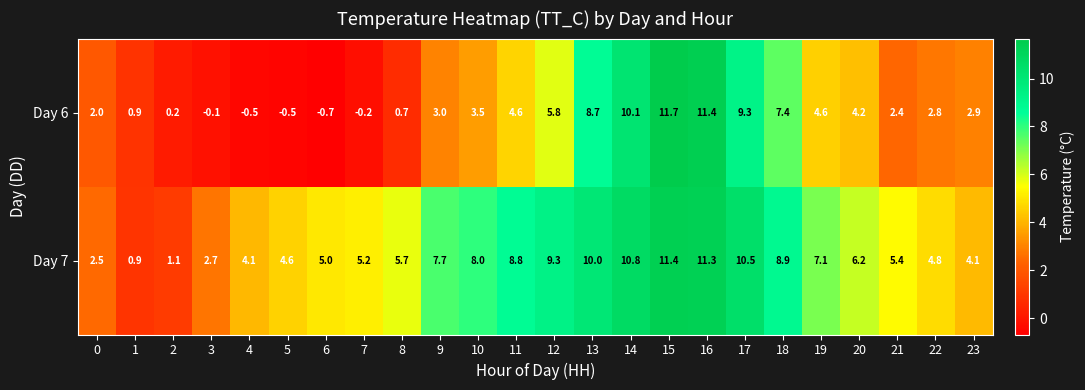

List the series in order of their overall mean, lowest first.

Day 6, Day 7